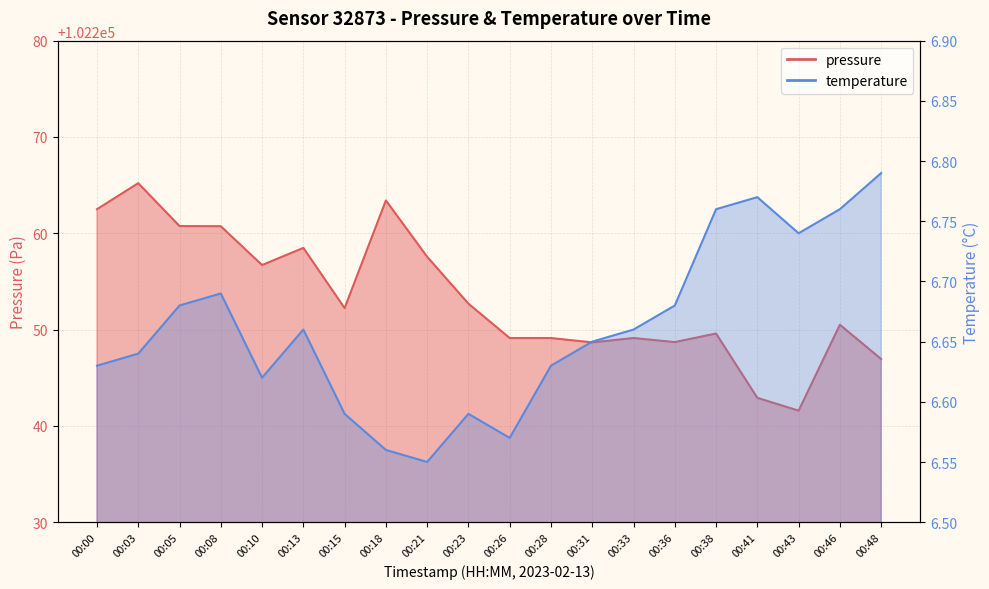

What is the difference between the second highest and second lowest values in the temperature series?

0.2